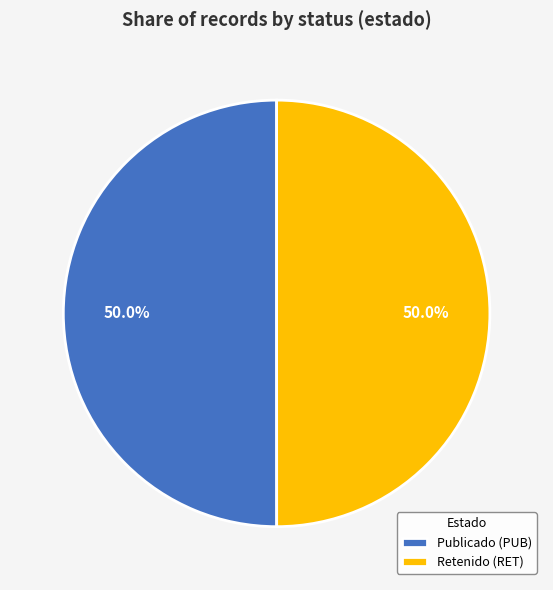

Combined, do Publicado (PUB) and Retenido (RET) account for over 50%?

Yes